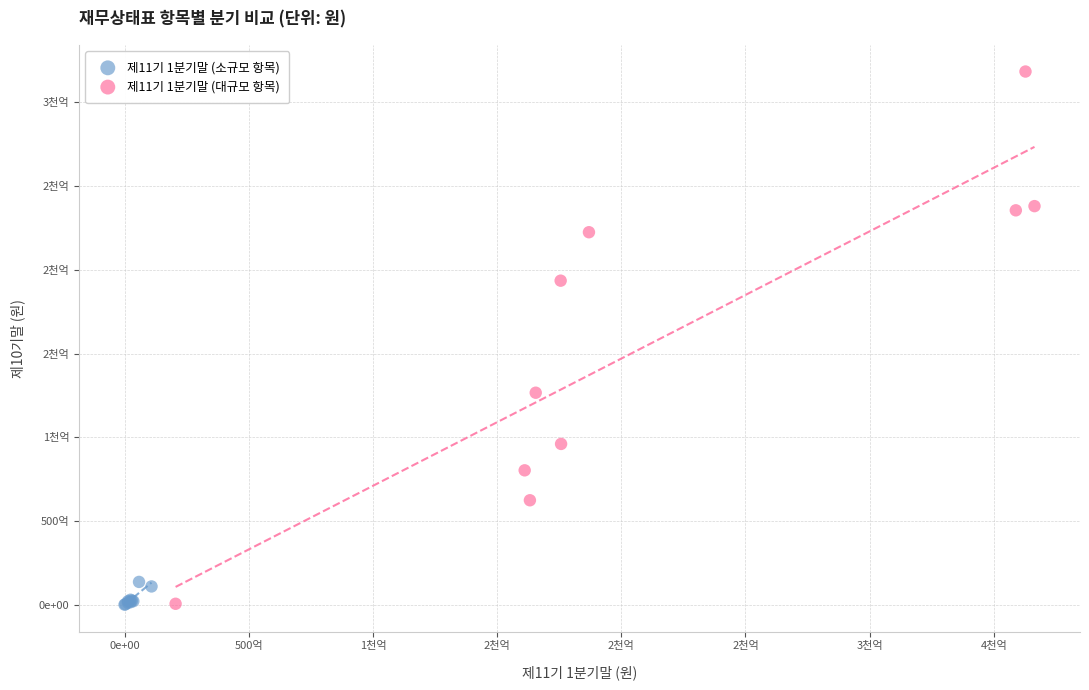

What are all the series names shown in the legend?

제11기 1분기말 (소규모 항목), 제11기 1분기말 (대규모 항목)